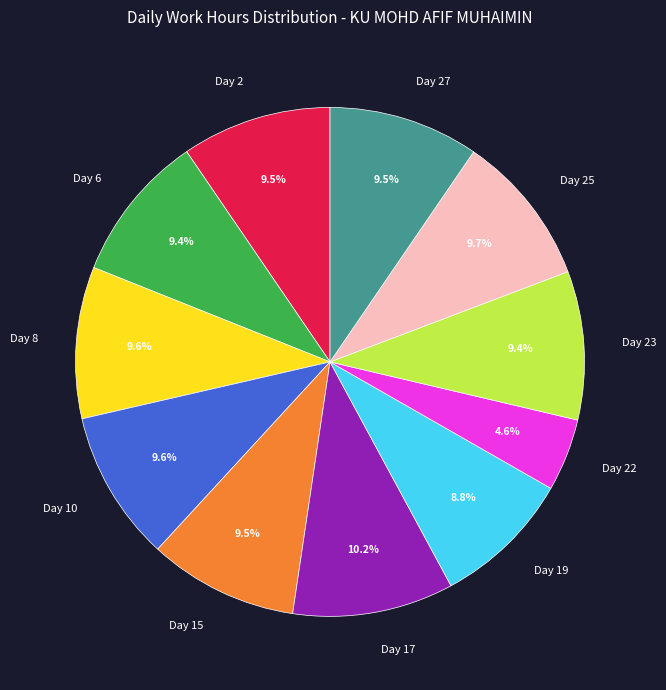

Does any single category account for the majority?

No